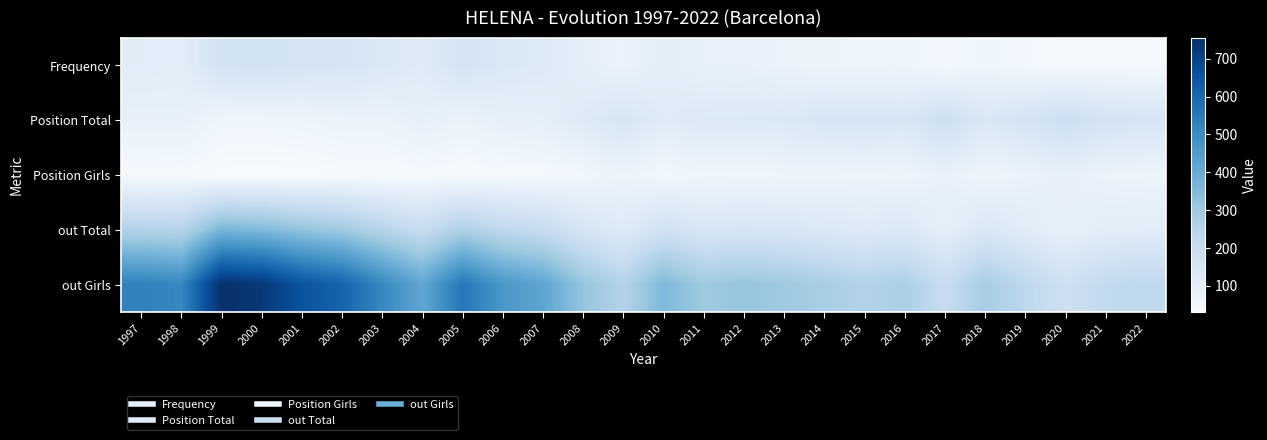

Which series has the largest range (max minus min)?

out Girls